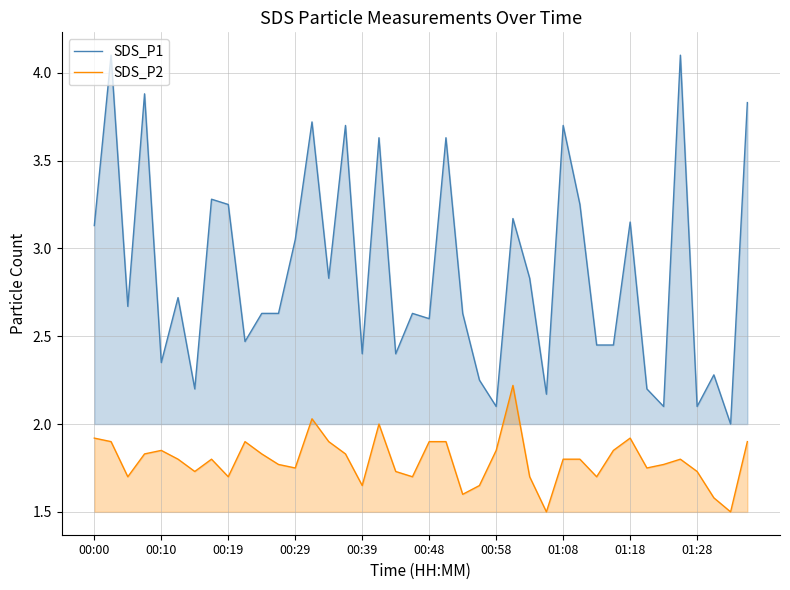

The SDS_P1 series shows 4.8 at 00:29. True or false?

False